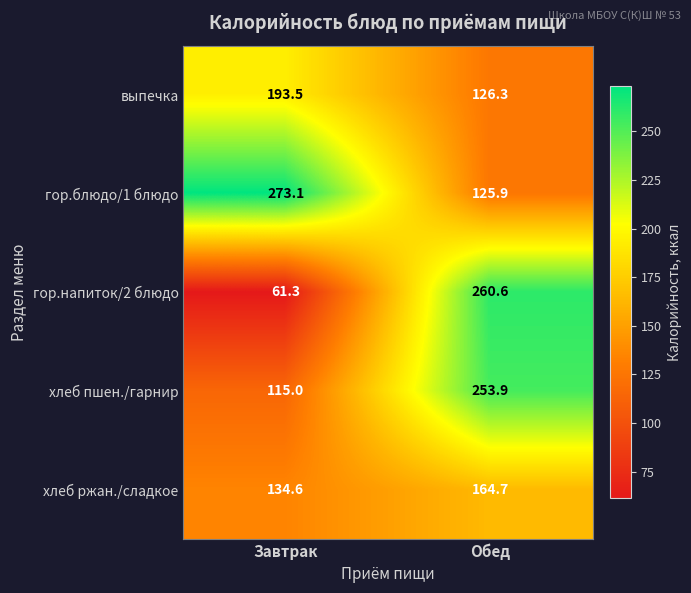

What is the smallest value displayed?

61.3